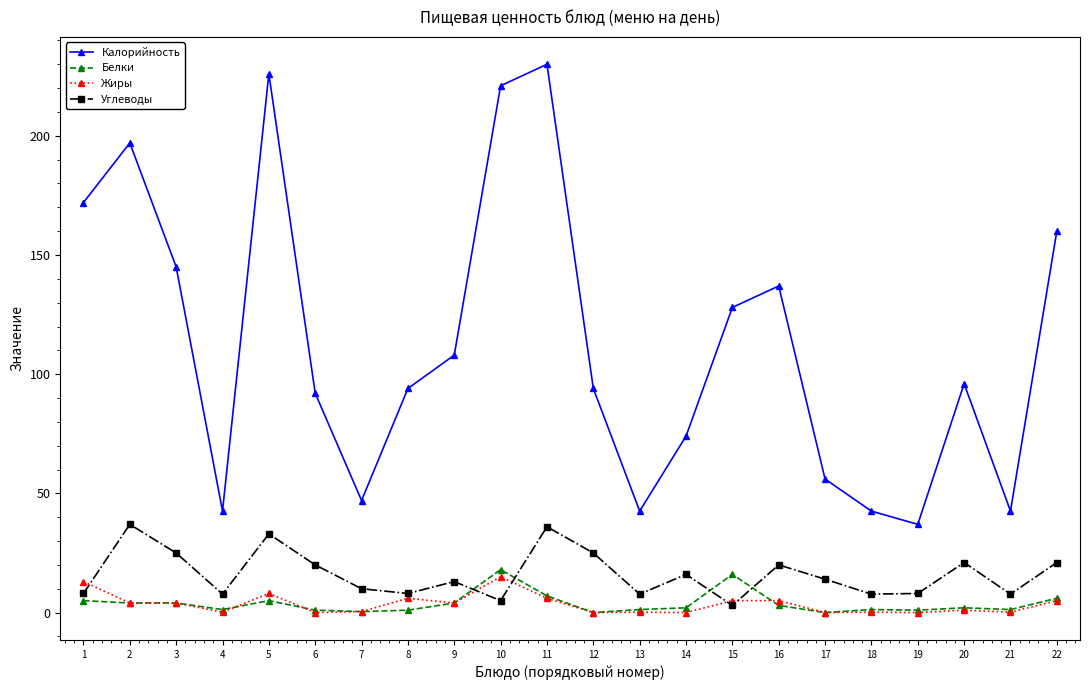

What is the maximum value for Углеводы?

37.0